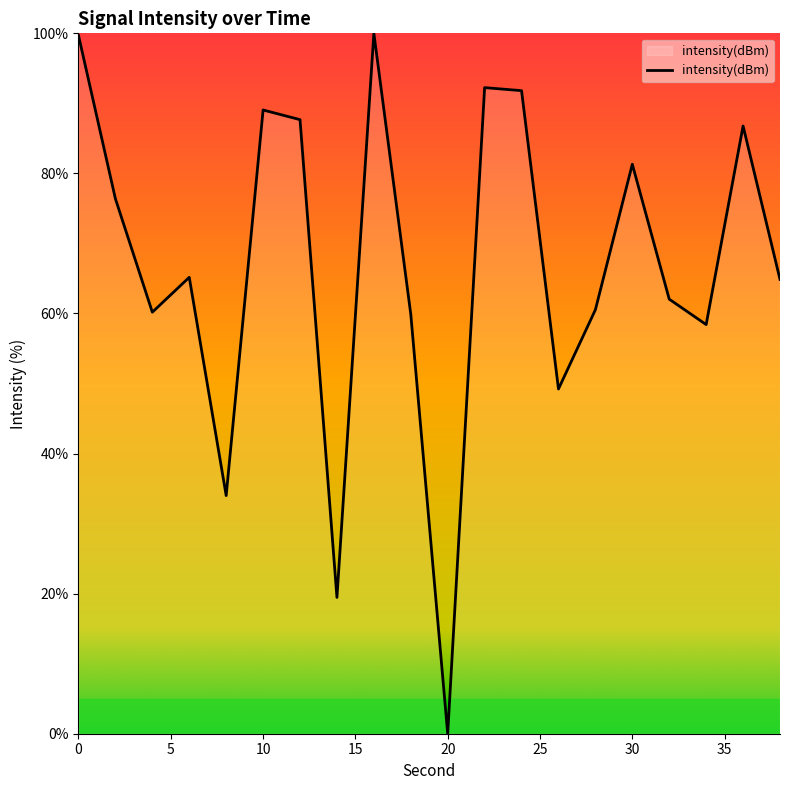

What is the difference between the maximum and minimum values?

100.0